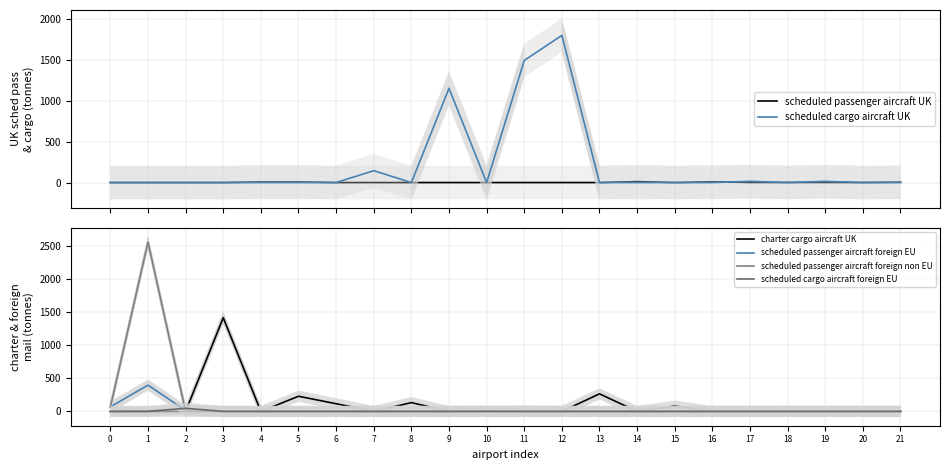

At which category does the chart reach its peak across all series?

1